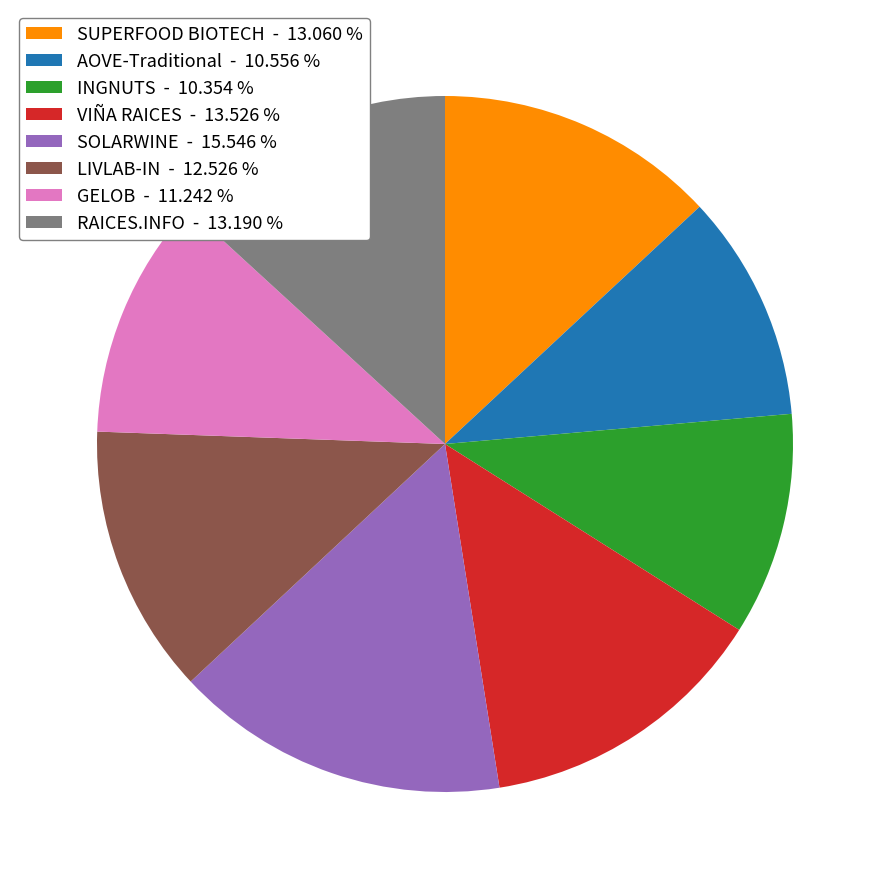

Is GELOB the majority of the pie?

No